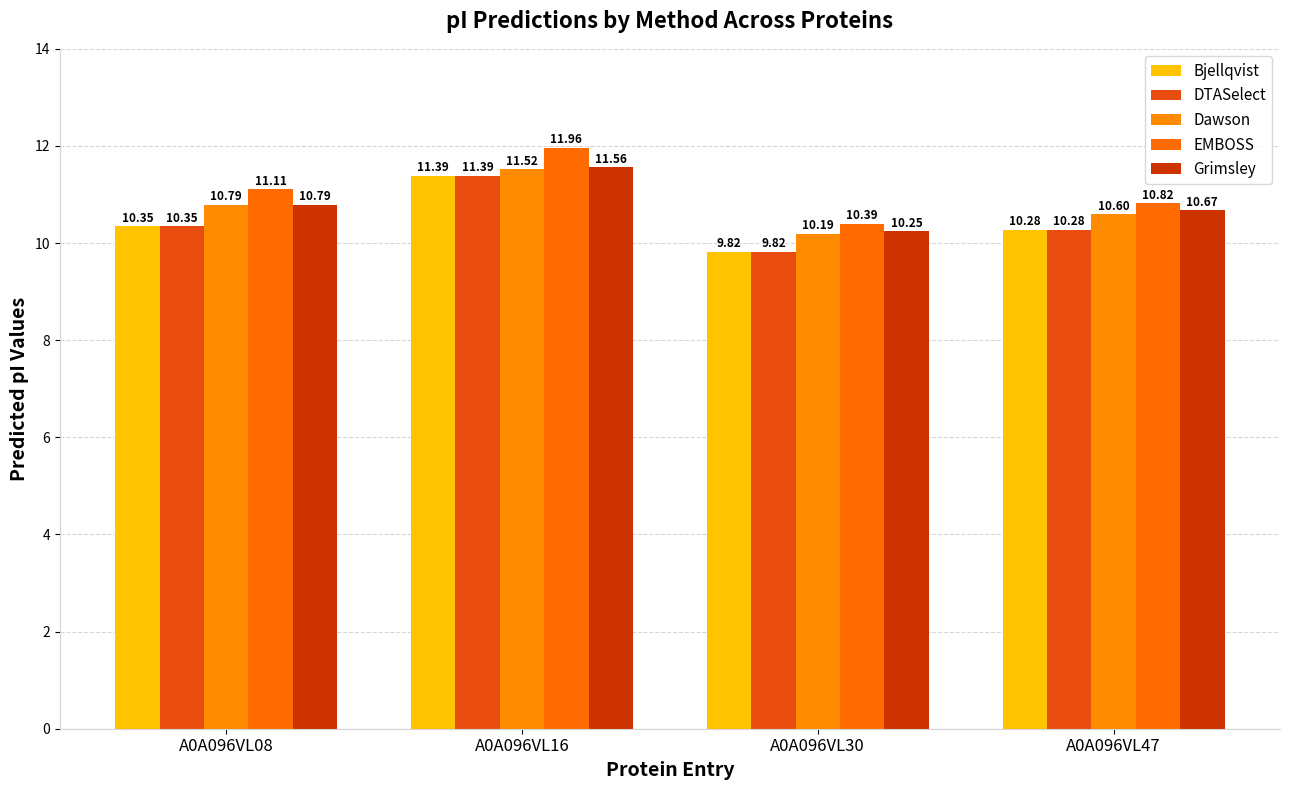

Rank the series at A0A096VL47 from lowest to highest value.

Bjellqvist, DTASelect, Dawson, Grimsley, EMBOSS